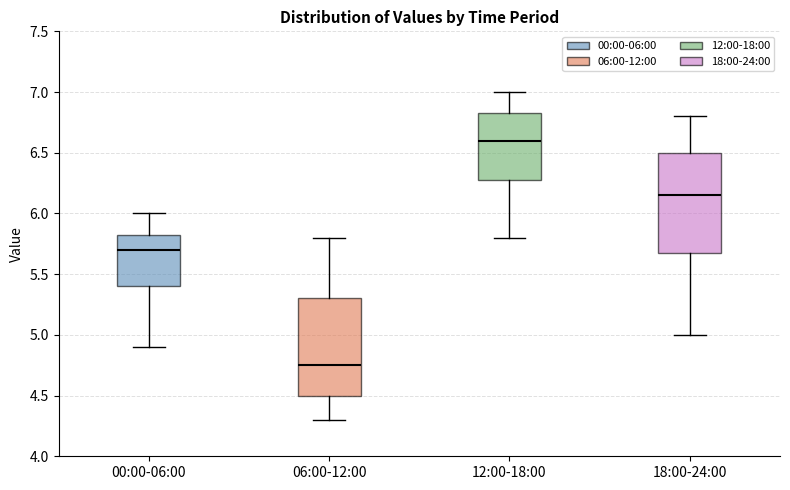

Reading left to right, read every box against the y-axis: the position of its median line, the range the box covers, and the ends of its whiskers. The values are not printed on the chart, so give them approximately, as read against the axis.

00:00-06:00: median 5.70, box 5.40 to 5.85, whiskers 4.90 to 6.00
06:00-12:00: median 4.75, box 4.50 to 5.30, whiskers 4.30 to 5.80
12:00-18:00: median 6.60, box 6.30 to 6.85, whiskers 5.80 to 7.00
18:00-24:00: median 6.15, box 5.70 to 6.50, whiskers 5.00 to 6.80